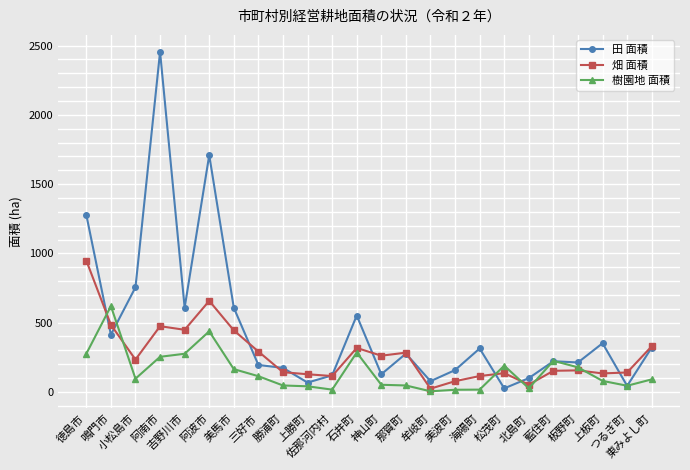

What position from the left is 東みよし町?

24